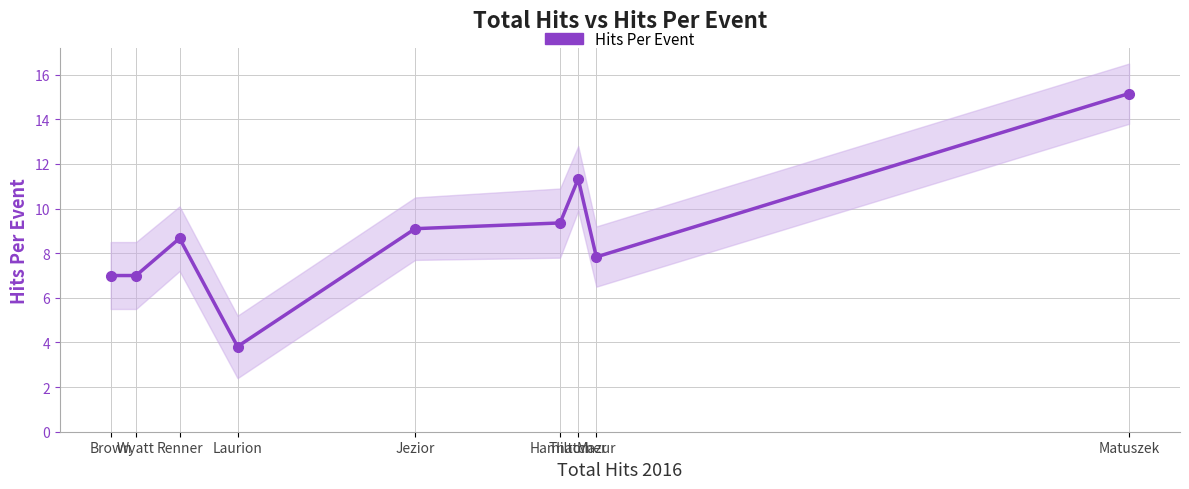

What is the label of the 3rd point from the left?

Thatcher